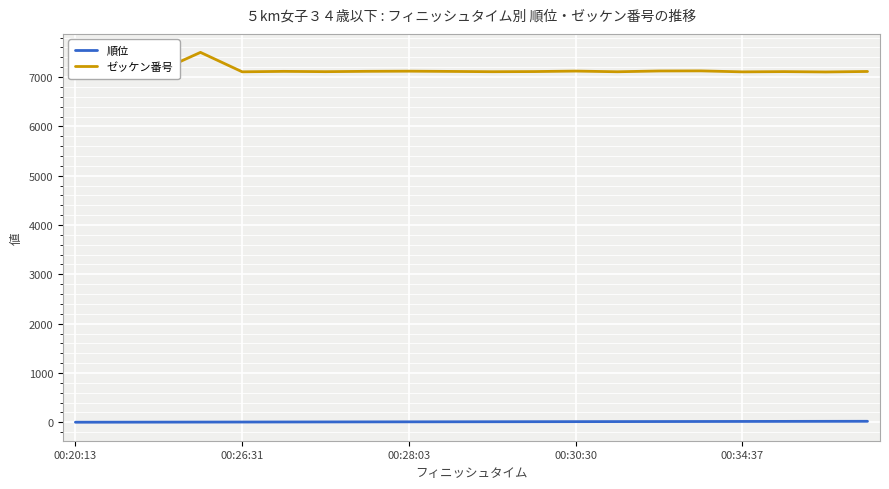

At 00:20:13, list the series in order from largest to smallest.

ゼッケン番号, 順位